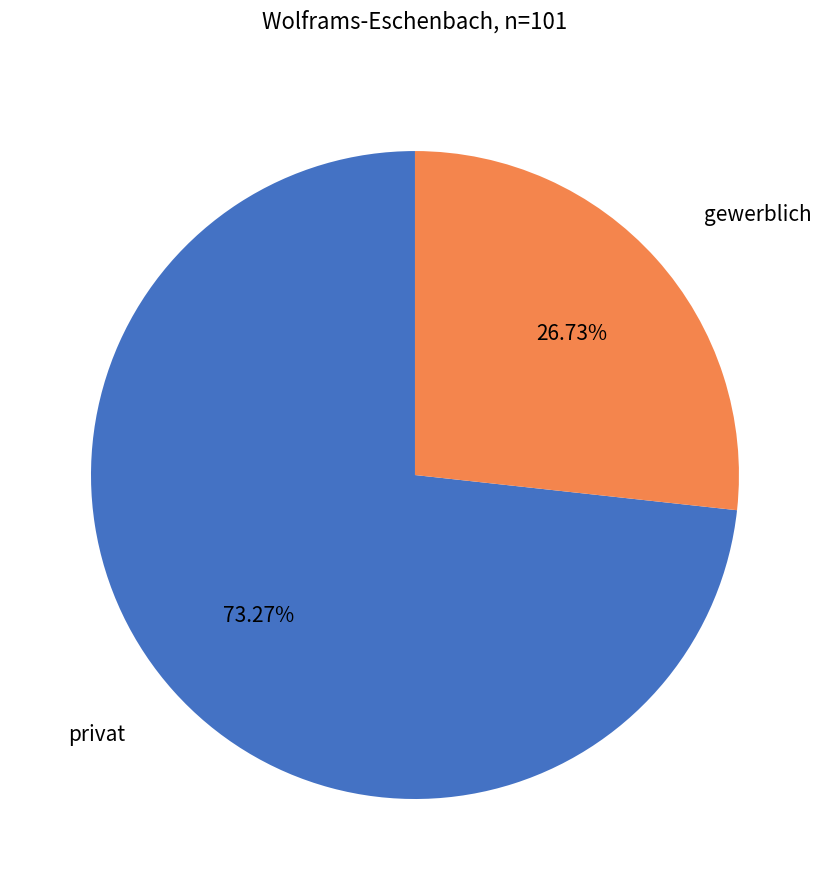

Does any single category account for the majority?

Yes